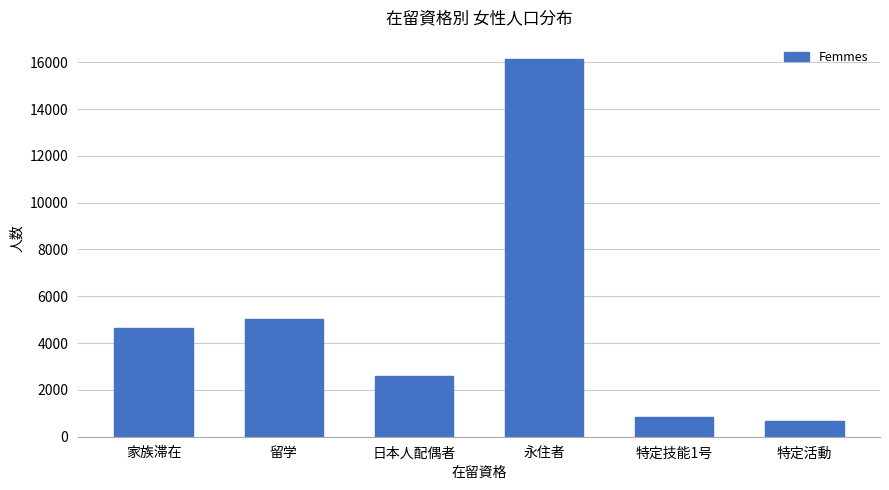

Which category has the lowest value across all series?

特定活動